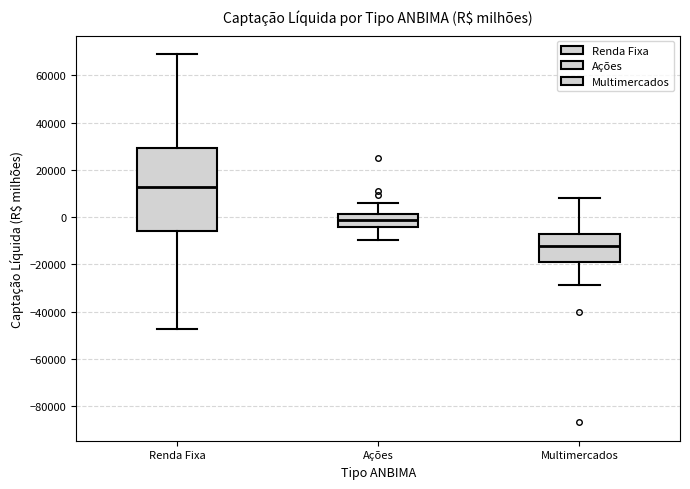

Which box has the highest median line?

Renda Fixa